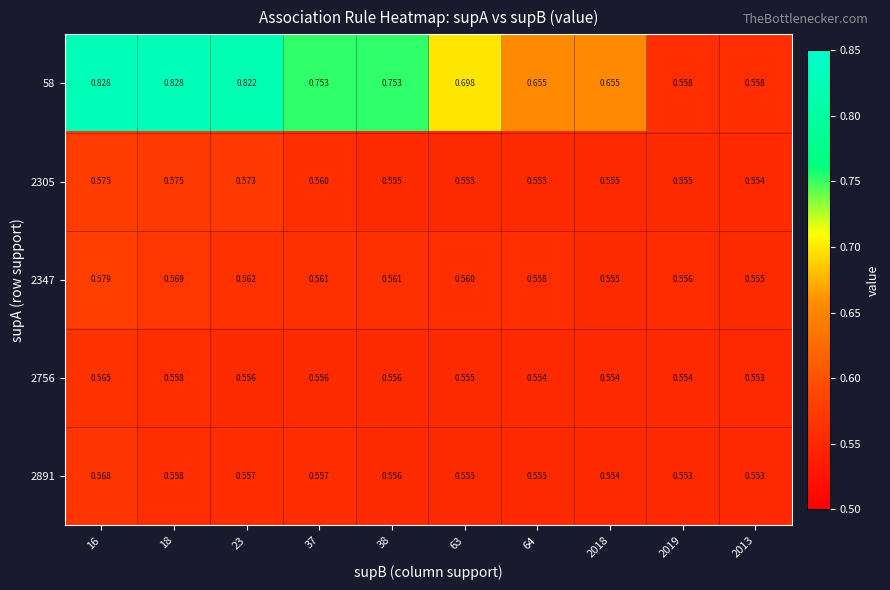

Which series changed the most between 63 and 2013?

58